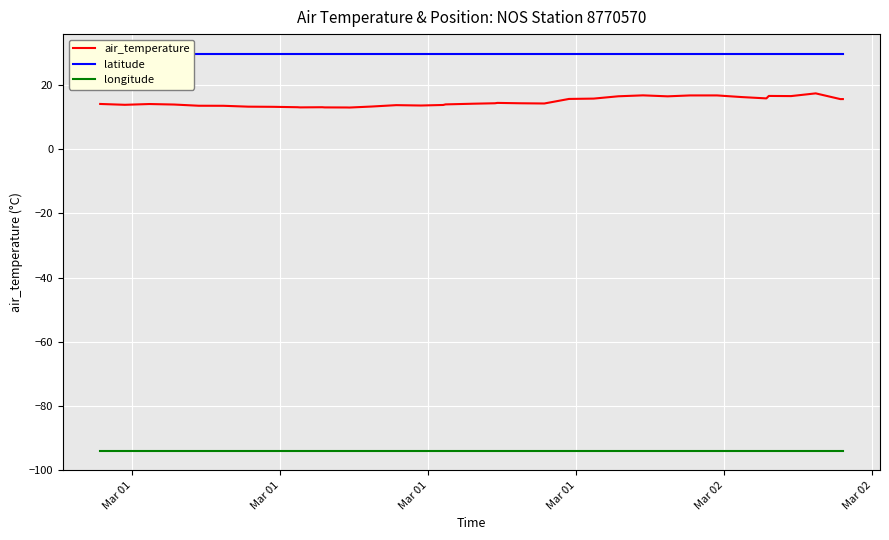

Is this an area chart (filled region under the line)?

No